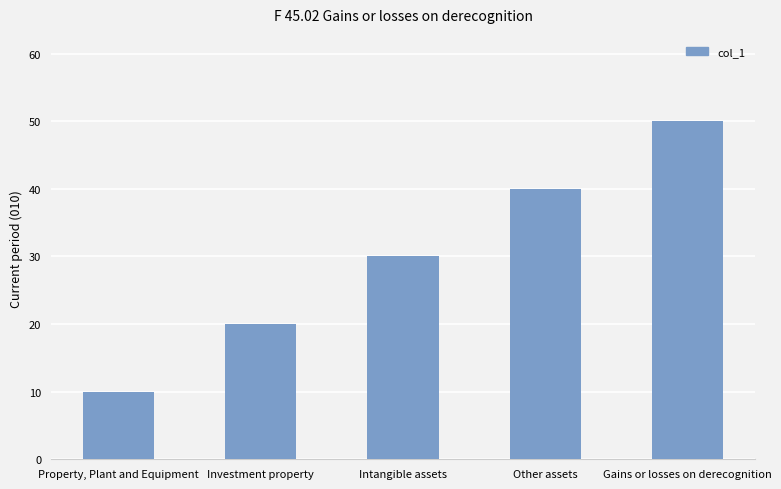

What is the average value?

30